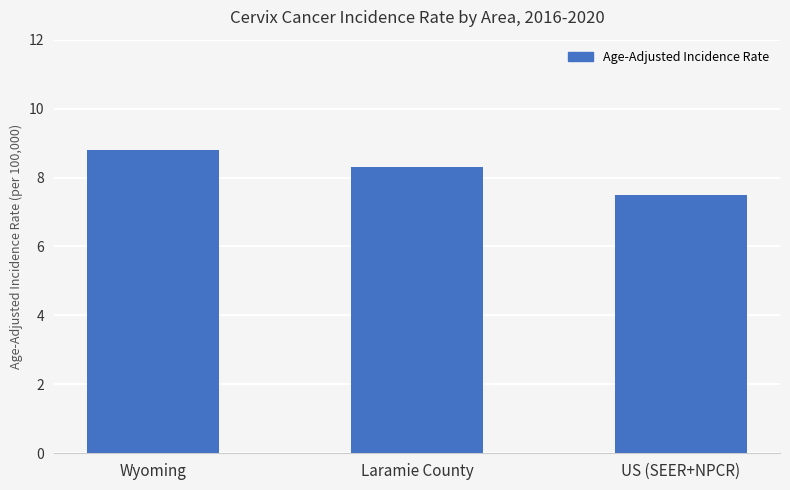

List the labels in order of value, largest first.

Wyoming, Laramie County, US (SEER+NPCR)